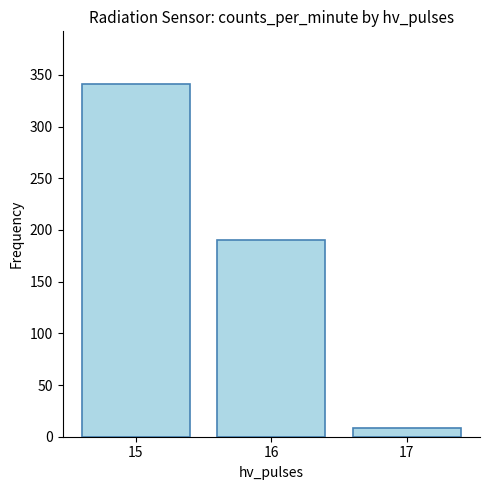

Rank the categories by value from lowest to highest.

17, 16, 15